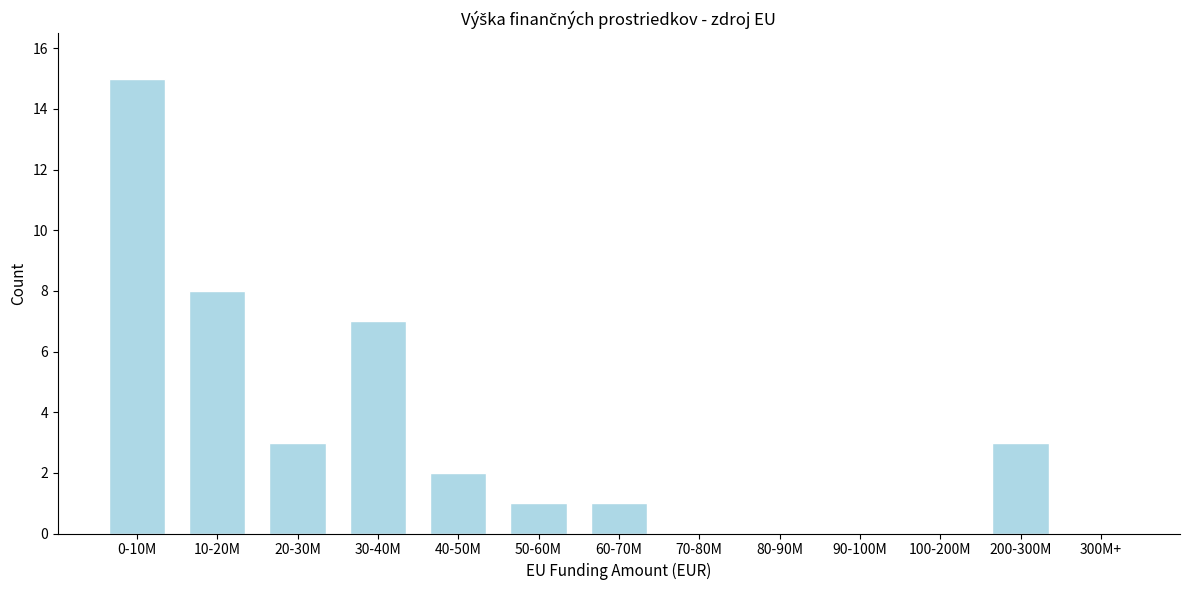

Reading right to left, list all the values displayed in this chart.

300M+=0	200-300M=3	100-200M=0	90-100M=0	80-90M=0	70-80M=0	60-70M=1	50-60M=1	40-50M=2	30-40M=7	20-30M=3	10-20M=8	0-10M=15